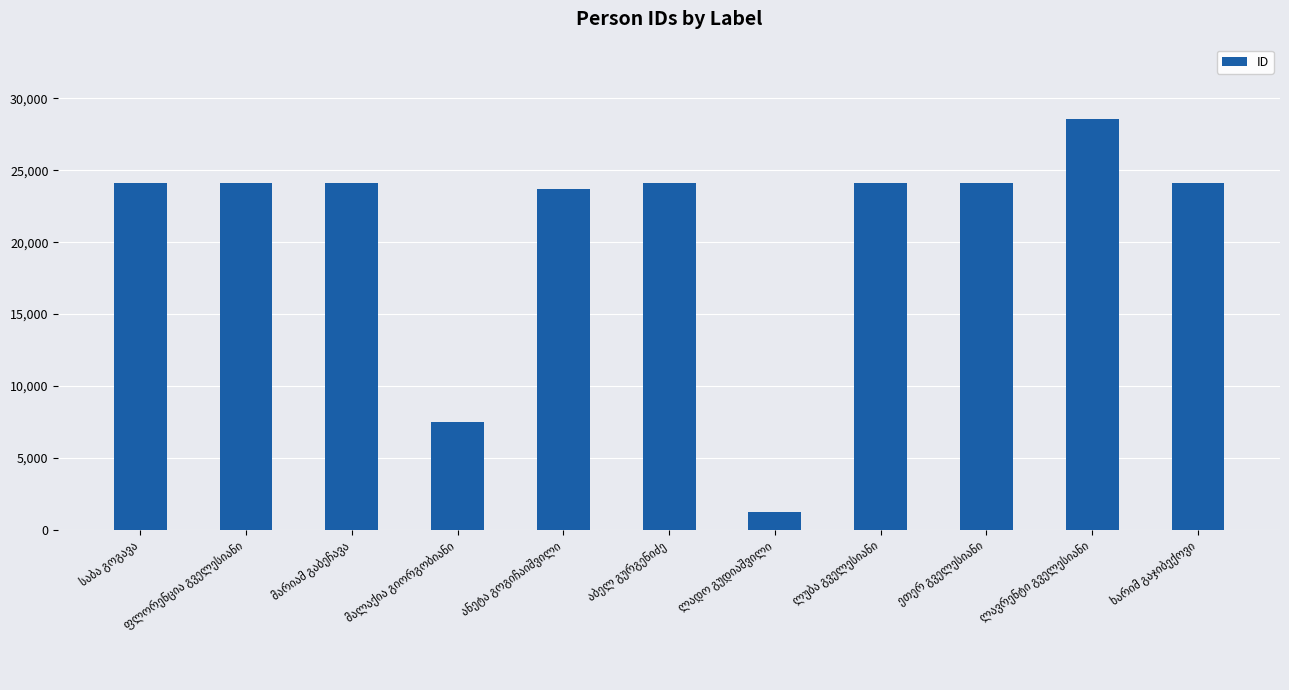

What is the value of the 7th bar from the left?

1234